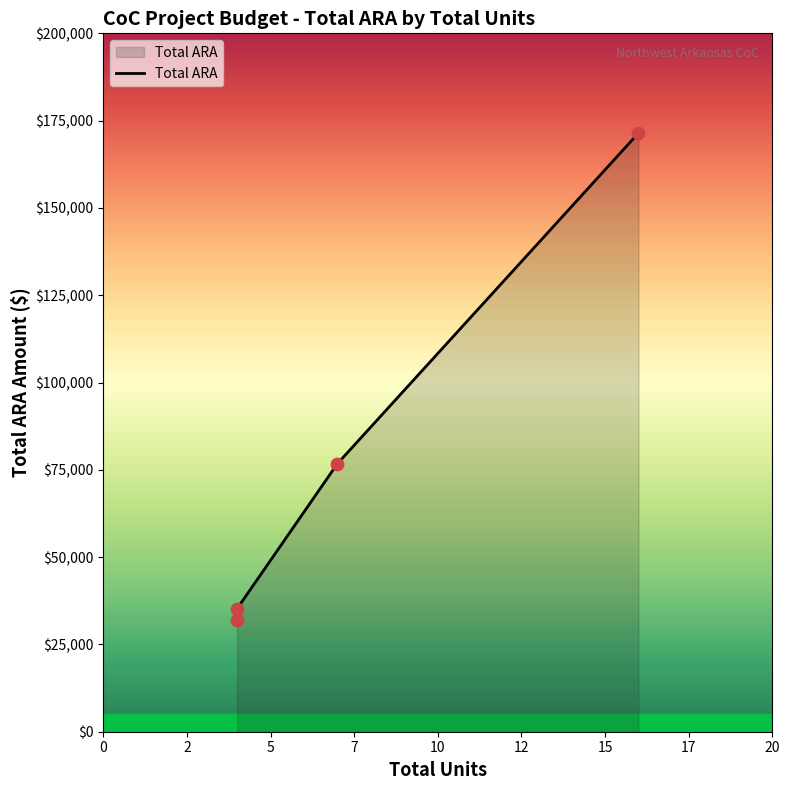

What is the change in value from 5 to 7?

+94663